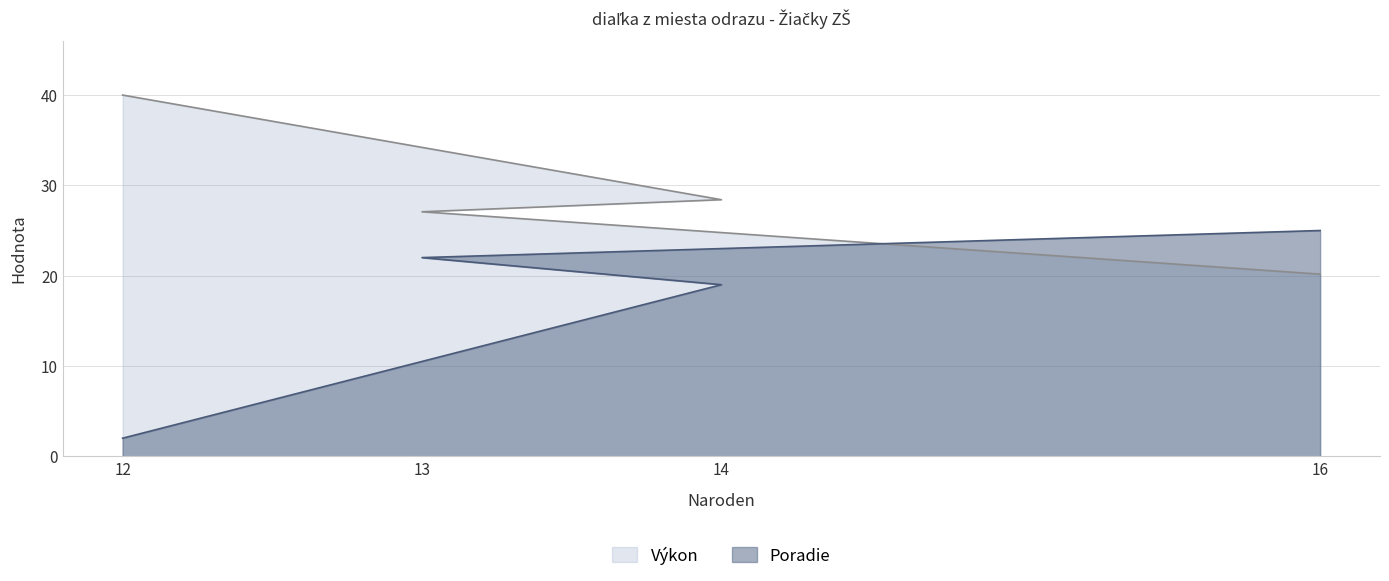

How many lines are shown in the chart?

2